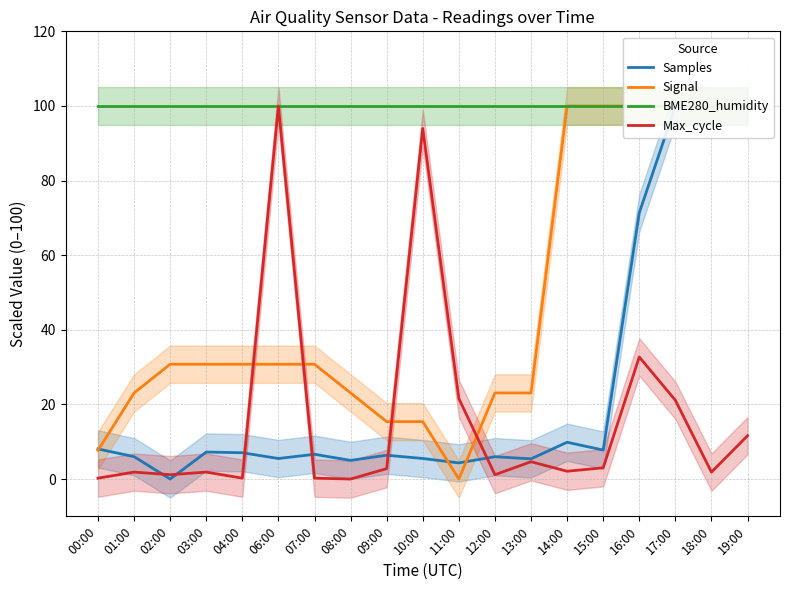

What is the label of the 17th point from the left?

17:00